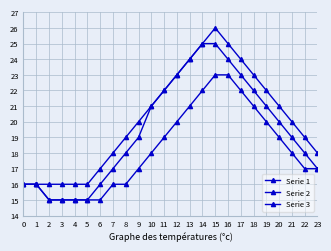

True or false: Serie 3 and Serie 2 cross at least once.

False